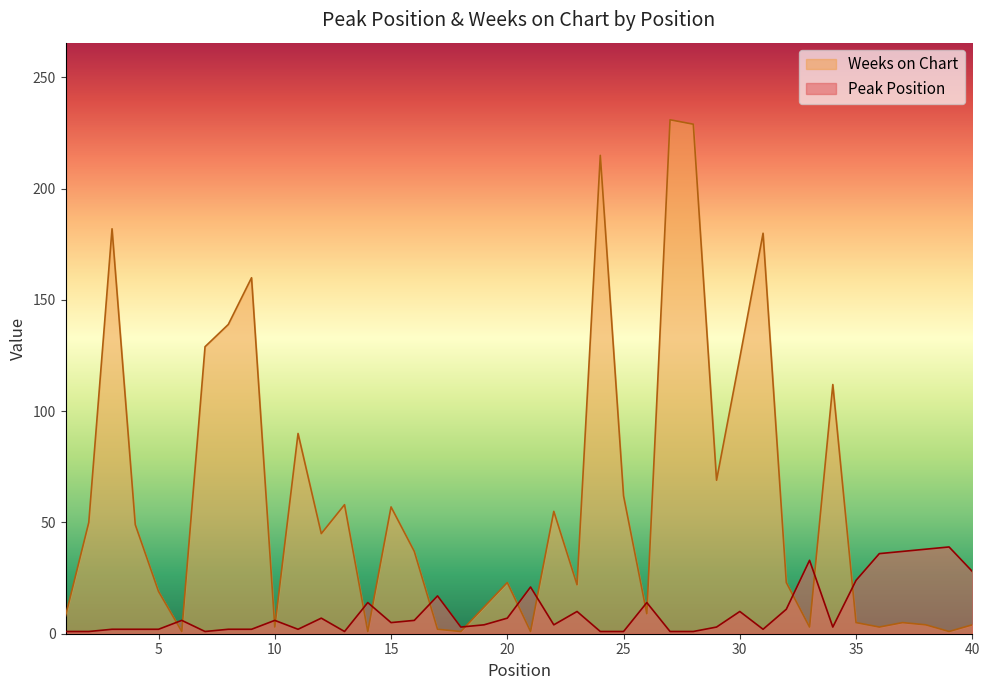

Which category has the highest value across all series?

27